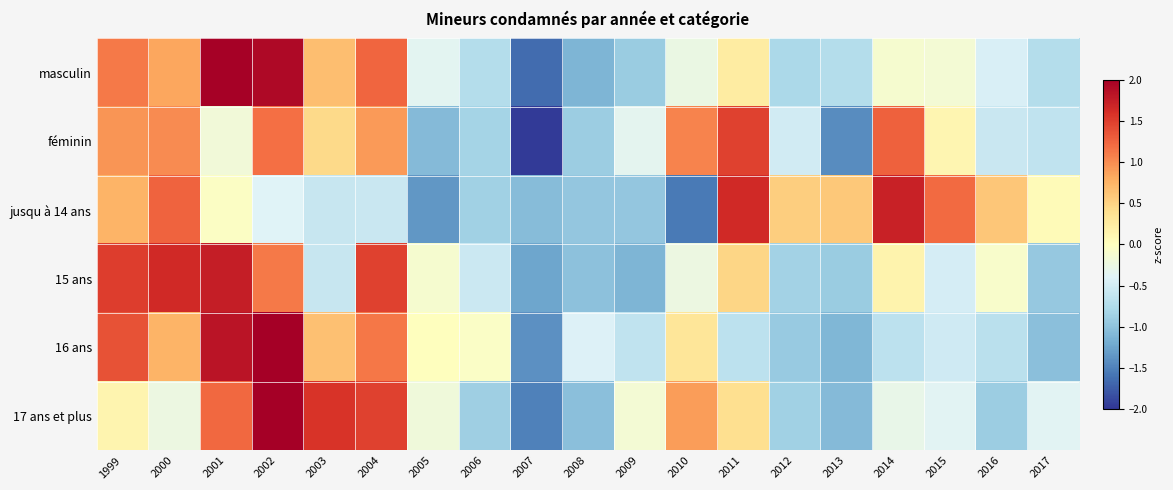

Reading left to right, what are all the values shown in this chart?

masculin: 1999=1.1	2000=0.8	2001=2.0	2002=1.9	2003=0.7	2004=1.2	2005=-0.3	2006=-0.7	2007=-1.7	2008=-1.1	2009=-0.9	2010=-0.3	2011=0.2	2012=-0.8	2013=-0.7	2014=-0.1	2015=-0.1	2016=-0.4	2017=-0.7
féminin: 1999=0.9	2000=1.0	2001=-0.2	2002=1.2	2003=0.5	2004=0.9	2005=-1.1	2006=-0.8	2007=-2.0	2008=-0.9	2009=-0.3	2010=1.0	2011=1.5	2012=-0.5	2013=-1.4	2014=1.3	2015=0.1	2016=-0.6	2017=-0.6
jusqu à 14 ans: 1999=0.7	2000=1.3	2001=-0.0	2002=-0.4	2003=-0.6	2004=-0.6	2005=-1.4	2006=-0.9	2007=-1.1	2008=-1.0	2009=-1.0	2010=-1.6	2011=1.6	2012=0.5	2013=0.6	2014=1.7	2015=1.2	2016=0.6	2017=0.1
15 ans: 1999=1.5	2000=1.6	2001=1.7	2002=1.1	2003=-0.6	2004=1.5	2005=-0.1	2006=-0.5	2007=-1.2	2008=-1.0	2009=-1.1	2010=-0.2	2011=0.5	2012=-0.8	2013=-0.9	2014=0.2	2015=-0.5	2016=-0.1	2017=-0.9
16 ans: 1999=1.4	2000=0.7	2001=1.8	2002=2.0	2003=0.7	2004=1.1	2005=0.0	2006=-0.1	2007=-1.4	2008=-0.4	2009=-0.6	2010=0.3	2011=-0.7	2012=-0.9	2013=-1.1	2014=-0.7	2015=-0.5	2016=-0.7	2017=-1.0
17 ans et plus: 1999=0.1	2000=-0.2	2001=1.2	2002=2.1	2003=1.6	2004=1.5	2005=-0.2	2006=-0.9	2007=-1.5	2008=-1.0	2009=-0.2	2010=0.9	2011=0.4	2012=-0.9	2013=-1.1	2014=-0.3	2015=-0.4	2016=-0.9	2017=-0.4